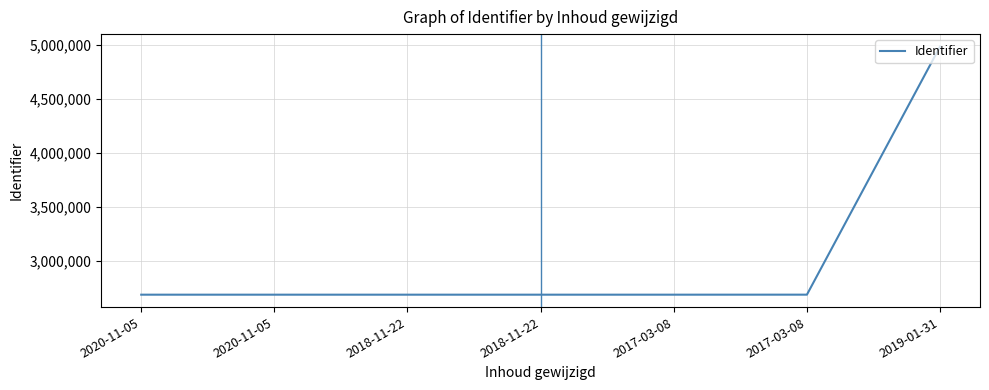

How many lines are shown in the chart?

1